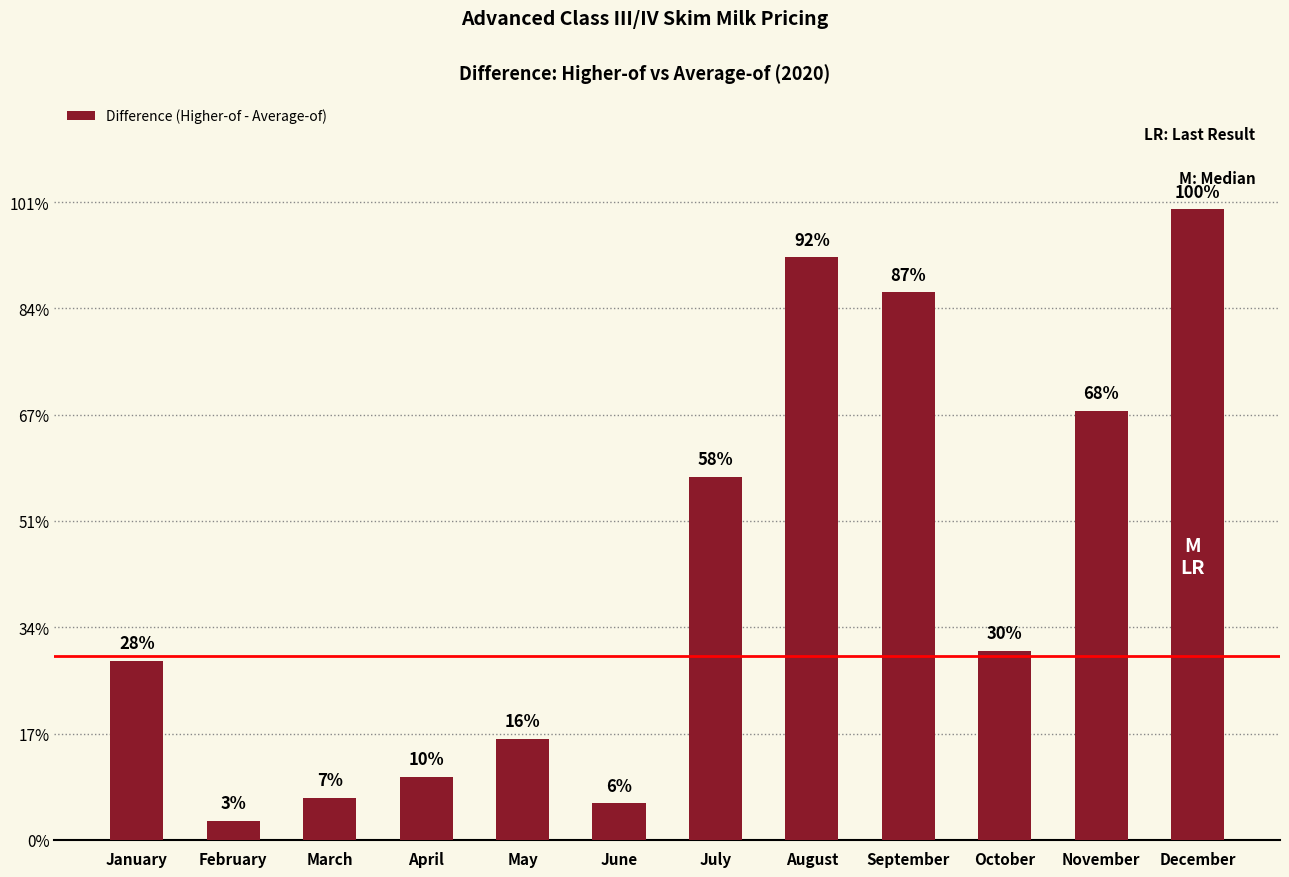

Is it true that the value at May is 1.5?

False